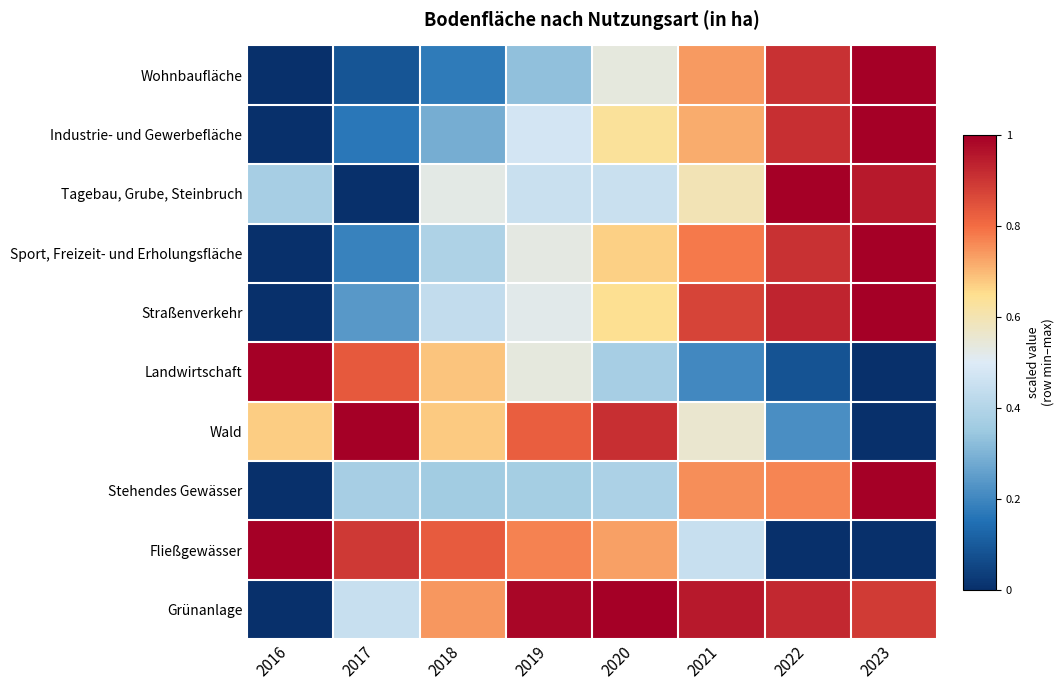

Reading left to right, list all the values displayed in this chart.

Wohnbaufläche: 2016=0.0	2017=0.1	2018=0.2	2019=0.3	2020=0.5	2021=0.7	2022=0.9	2023=1.0
Industrie- und Gewerbefläche: 2016=0.0	2017=0.2	2018=0.3	2019=0.5	2020=0.6	2021=0.7	2022=0.9	2023=1.0
Tagebau, Grube, Steinbruch: 2016=0.4	2017=0.0	2018=0.5	2019=0.5	2020=0.5	2021=0.6	2022=1.0	2023=1.0
Sport, Freizeit- und Erholungsfläche: 2016=0.0	2017=0.2	2018=0.4	2019=0.5	2020=0.7	2021=0.8	2022=0.9	2023=1.0
Straßenverkehr: 2016=0.0	2017=0.2	2018=0.4	2019=0.5	2020=0.6	2021=0.9	2022=0.9	2023=1.0
Landwirtschaft: 2016=1.0	2017=0.8	2018=0.7	2019=0.5	2020=0.4	2021=0.2	2022=0.1	2023=0.0
Wald: 2016=0.7	2017=1.0	2018=0.7	2019=0.8	2020=0.9	2021=0.6	2022=0.2	2023=0.0
Stehendes Gewässer: 2016=0.0	2017=0.4	2018=0.4	2019=0.4	2020=0.4	2021=0.8	2022=0.8	2023=1.0
Fließgewässer: 2016=1.0	2017=0.9	2018=0.8	2019=0.8	2020=0.7	2021=0.4	2022=0.0	2023=0.0
Grünanlage: 2016=0.0	2017=0.4	2018=0.7	2019=1.0	2020=1.0	2021=1.0	2022=0.9	2023=0.9